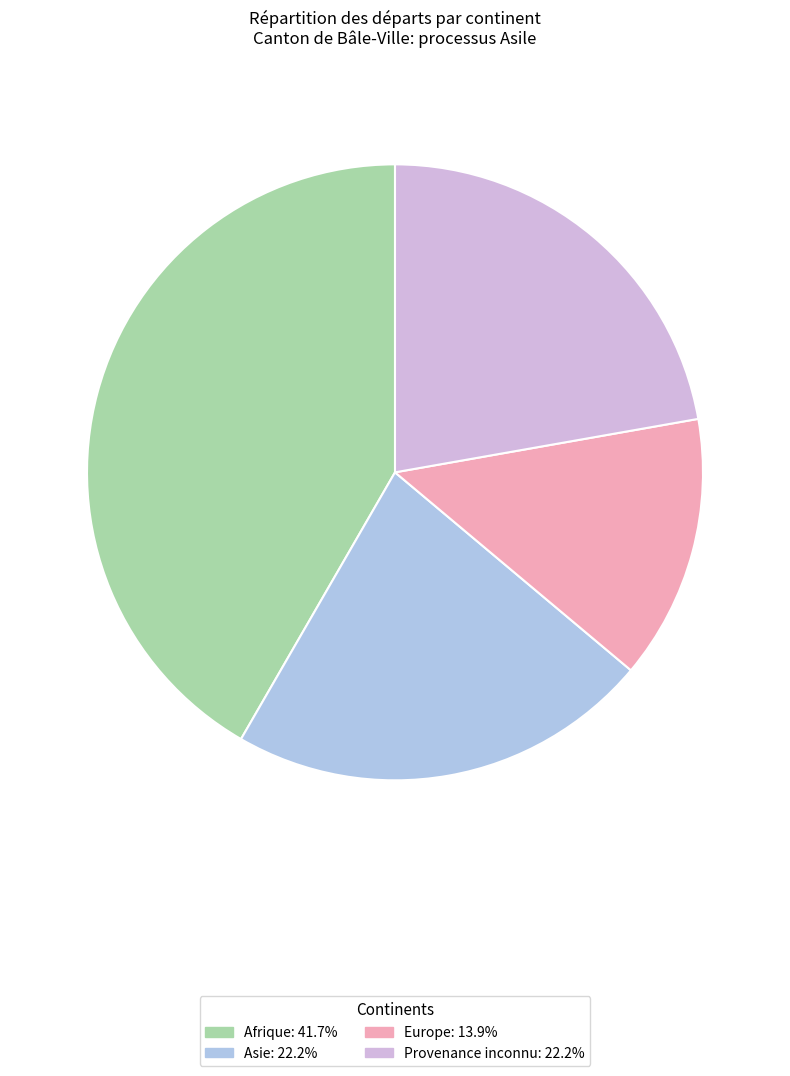

Does any single category account for the majority?

No